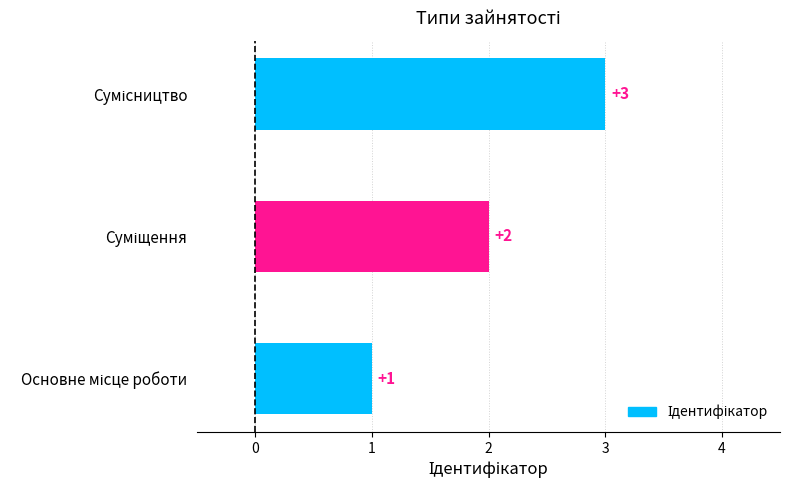

How many series are shown in this chart?

1